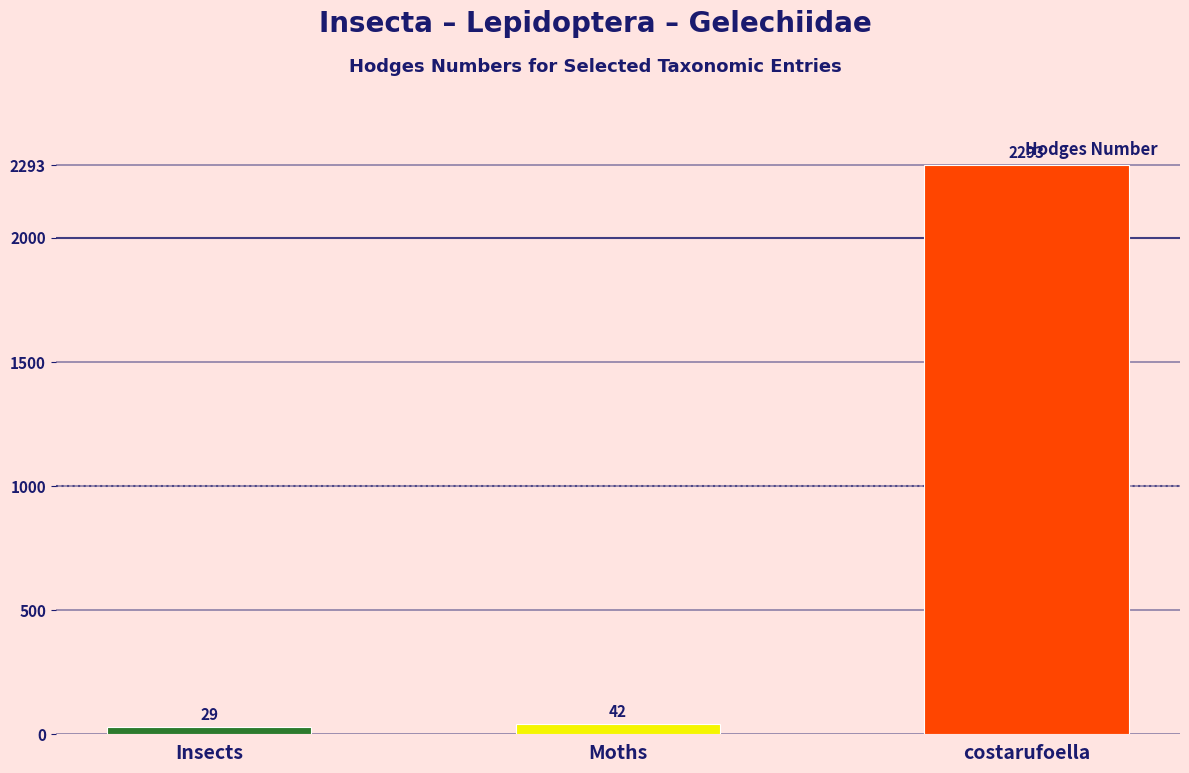

Which has a higher value, costarufoella or Insects?

costarufoella